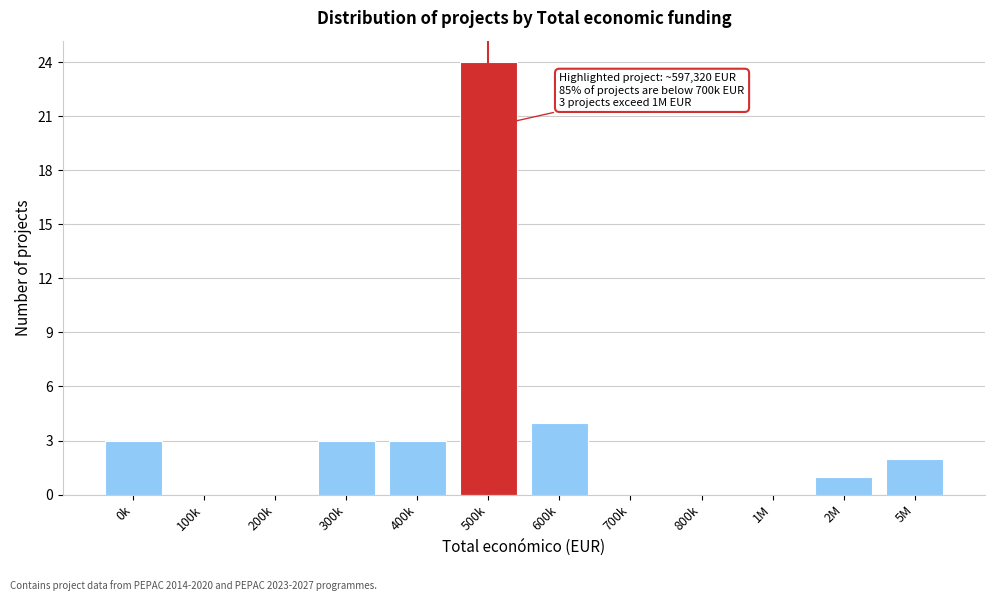

Reading left to right, extract all data points from this chart.

0k=3	100k=0	200k=0	300k=3	400k=3	500k=24	600k=4	700k=0	800k=0	1M=0	2M=1	5M=2